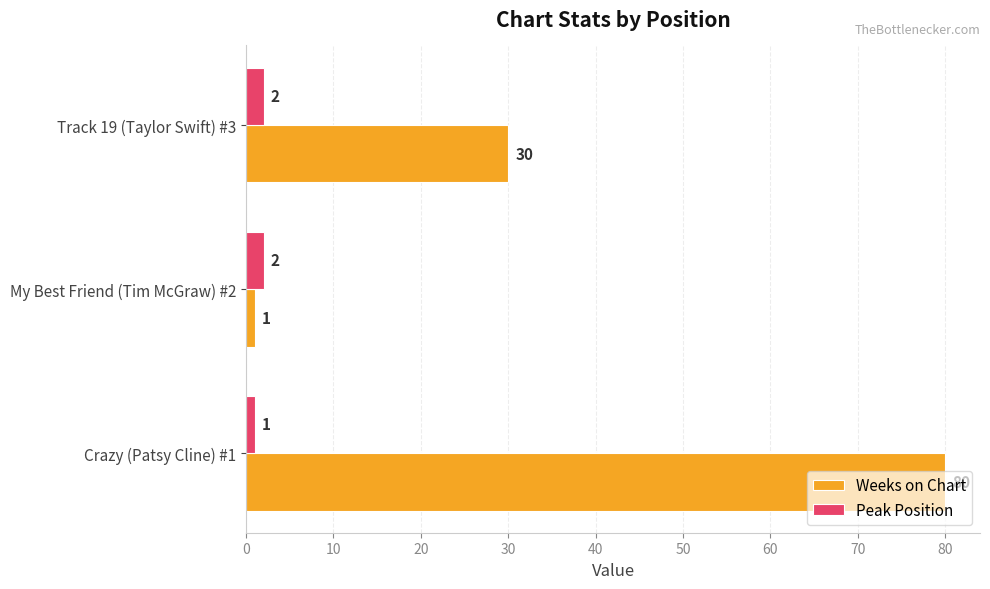

Between My Best Friend (Tim McGraw) #2 and Track 19 (Taylor Swift) #3, which series saw the biggest shift?

Weeks on Chart